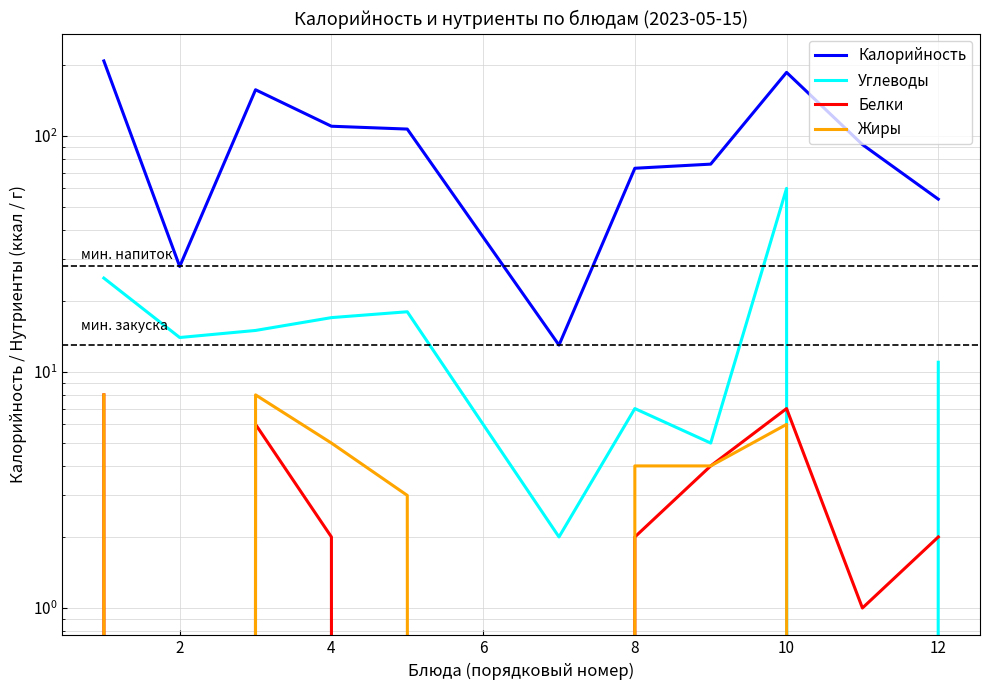

What is the total value across all series at 10?

15